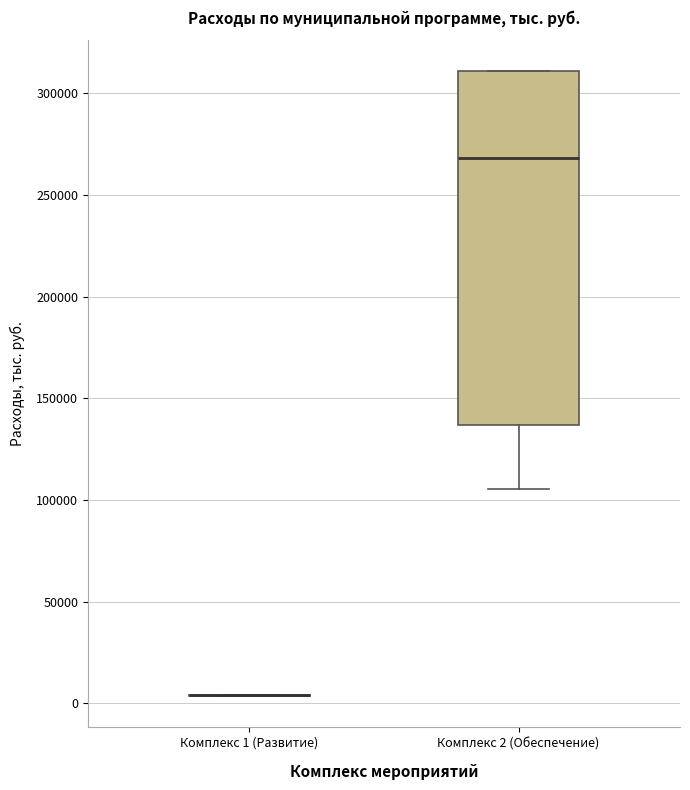

Reading left to right, read every box against the y-axis: the position of its median line, the range the box covers, and the ends of its whiskers. The values are not printed on the chart, so give them approximately, as read against the axis.

Комплекс 1 (Развитие): box collapsed to a line at 5000, whiskers 5000 to 5000
Комплекс 2 (Обеспечение): median 270000, box 135000 to 310000, whiskers 105000 to 310000